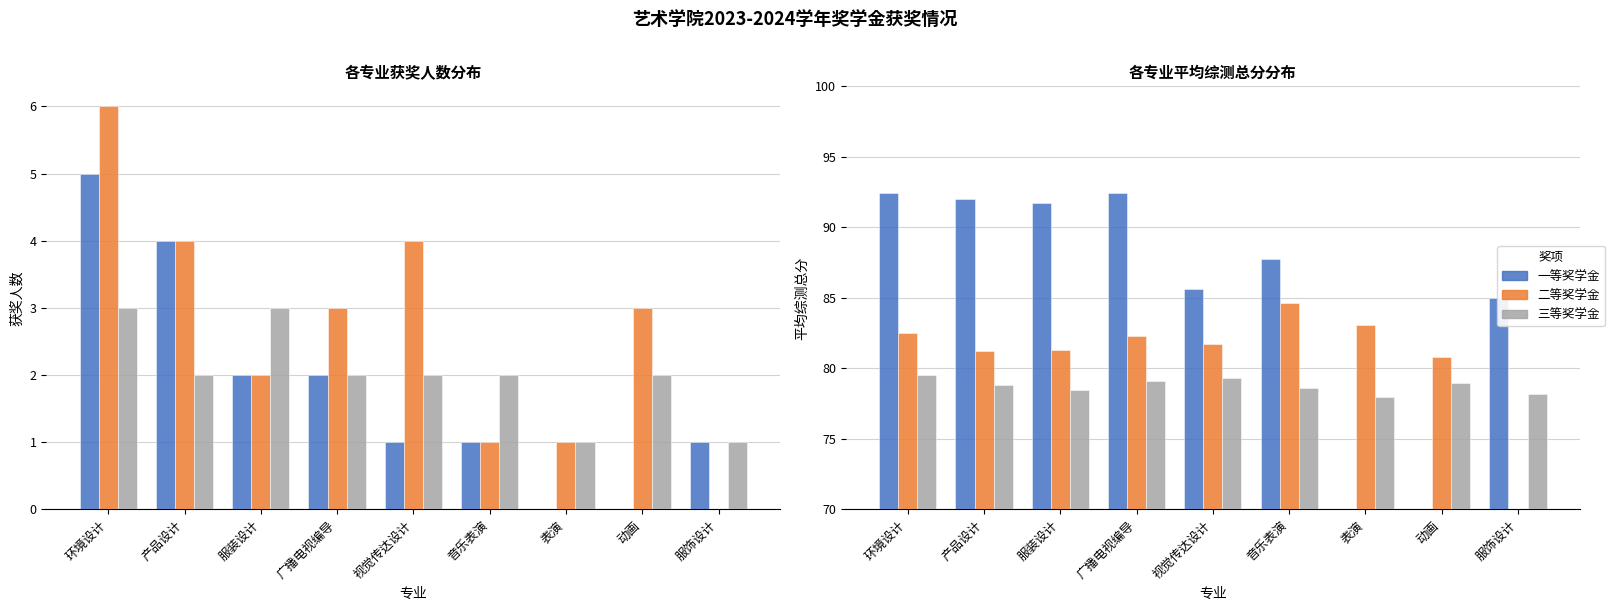

What is the value of the 二等奖学金 bar at the 5th from the left?

81.7